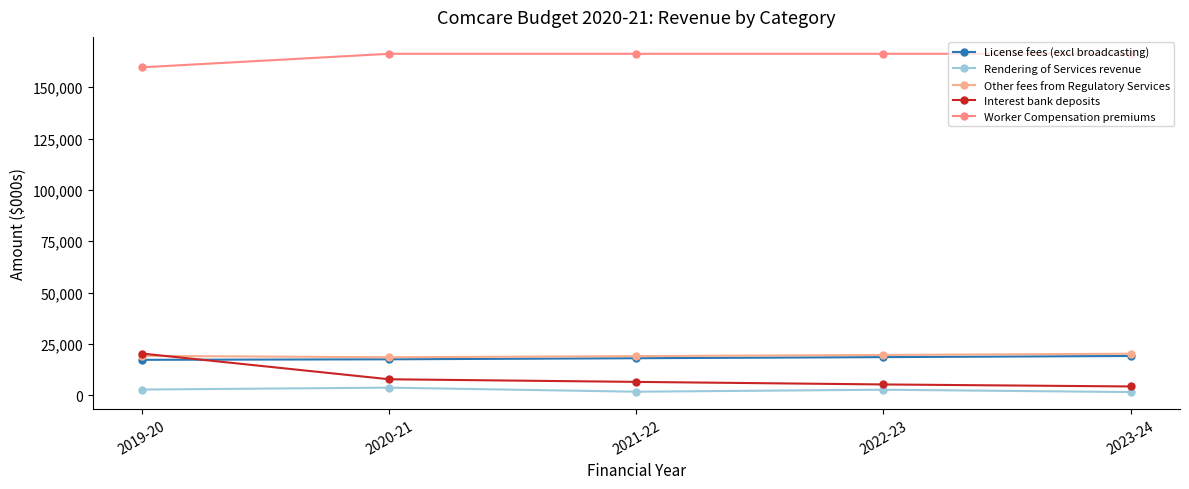

True or false: Other fees from Regulatory Services has more than 1 interior local peaks.

False